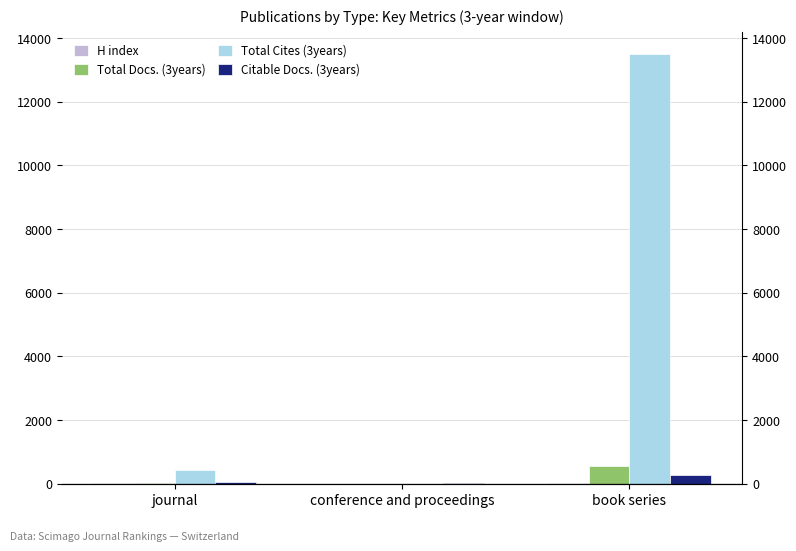

What is the difference between the maximum and minimum values in the Citable Docs. (3years) series?

262